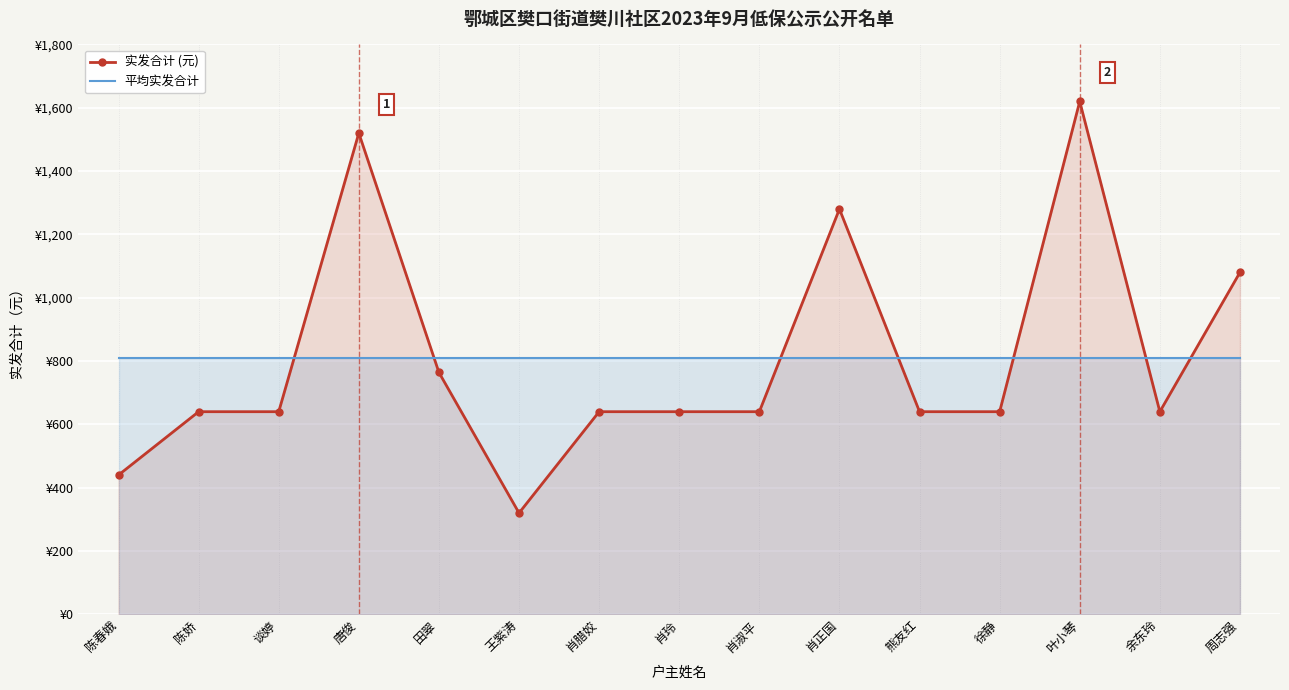

Where is the first local minimum for 实发合计 (元)?

王紫涛